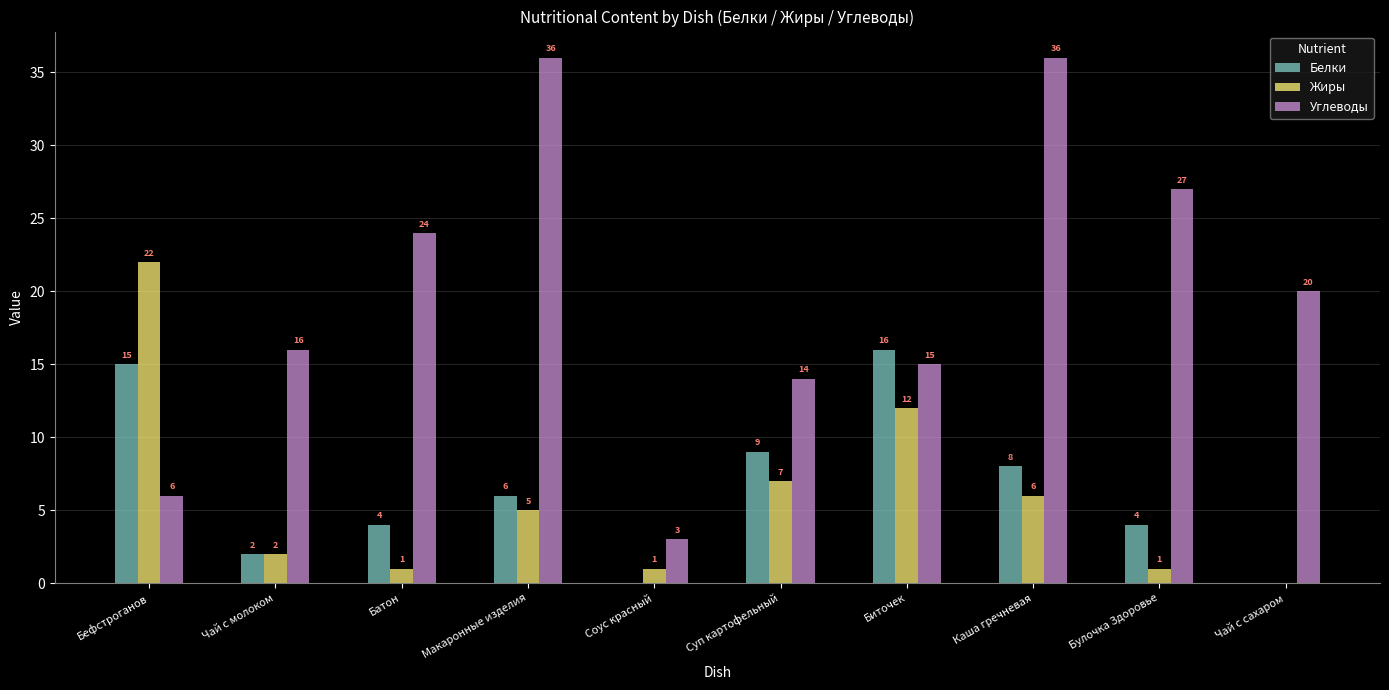

How many categories are shown in the chart?

10